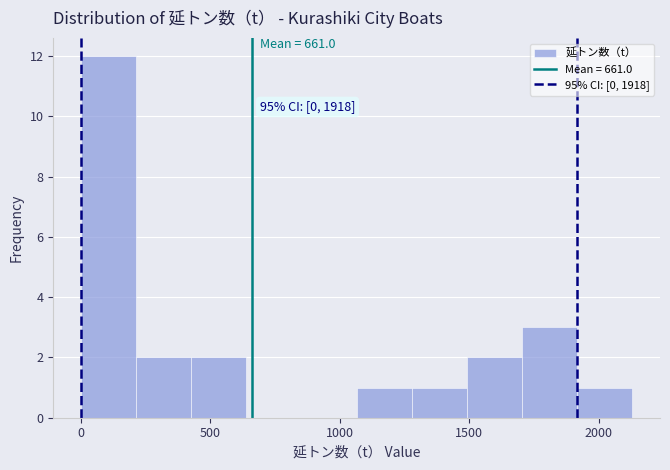

Which range on the x-axis has the tallest bar?

0 to 200